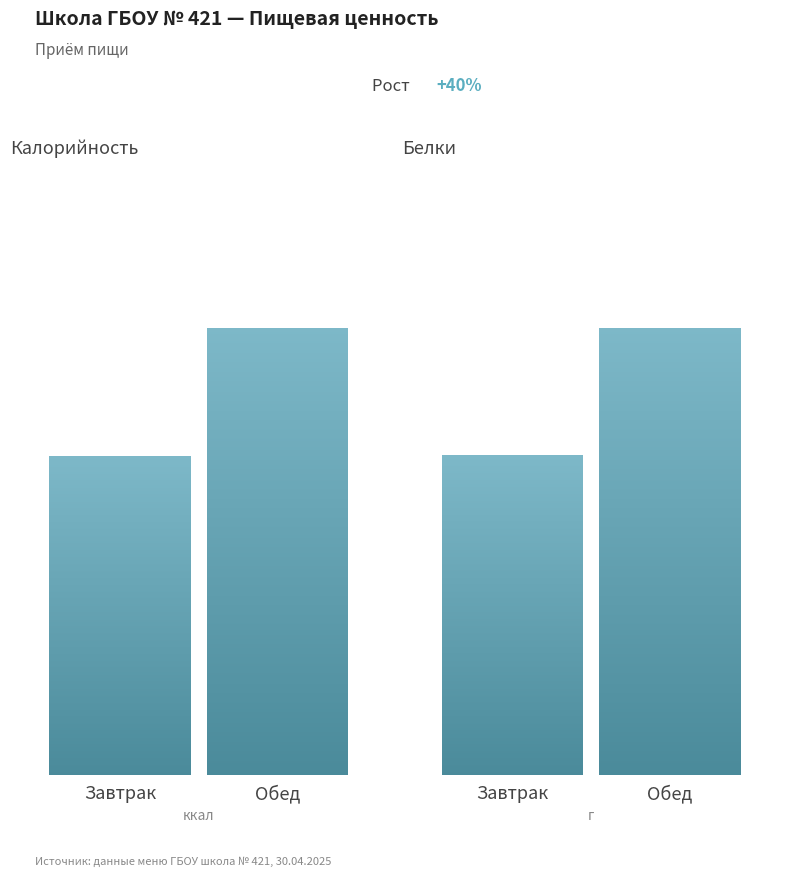

Between Завтрак and Обед, which is larger?

Обед